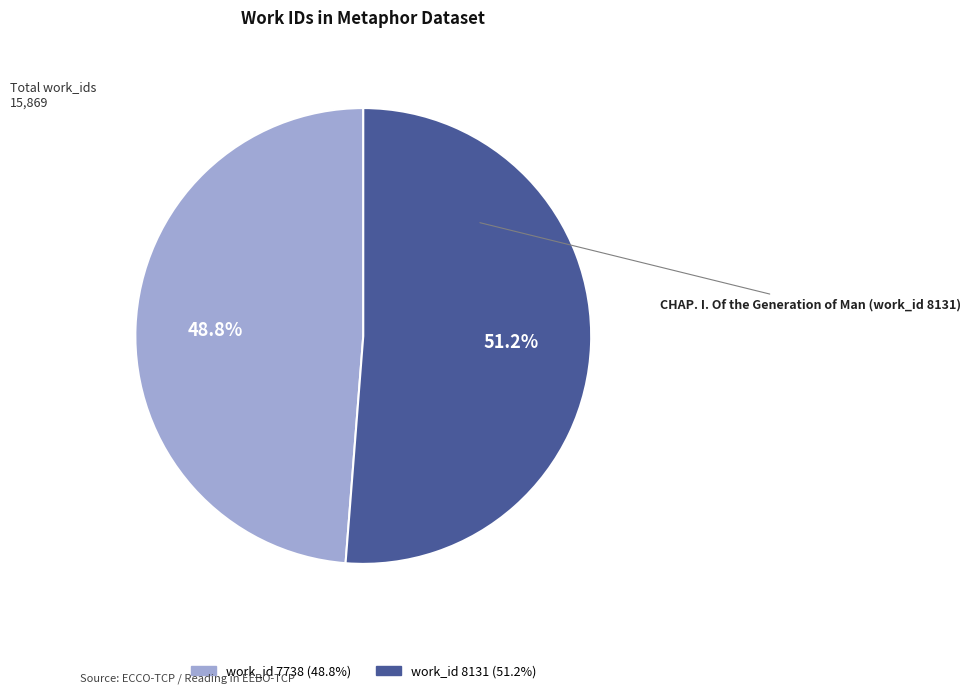

Does any single category account for the majority?

Yes